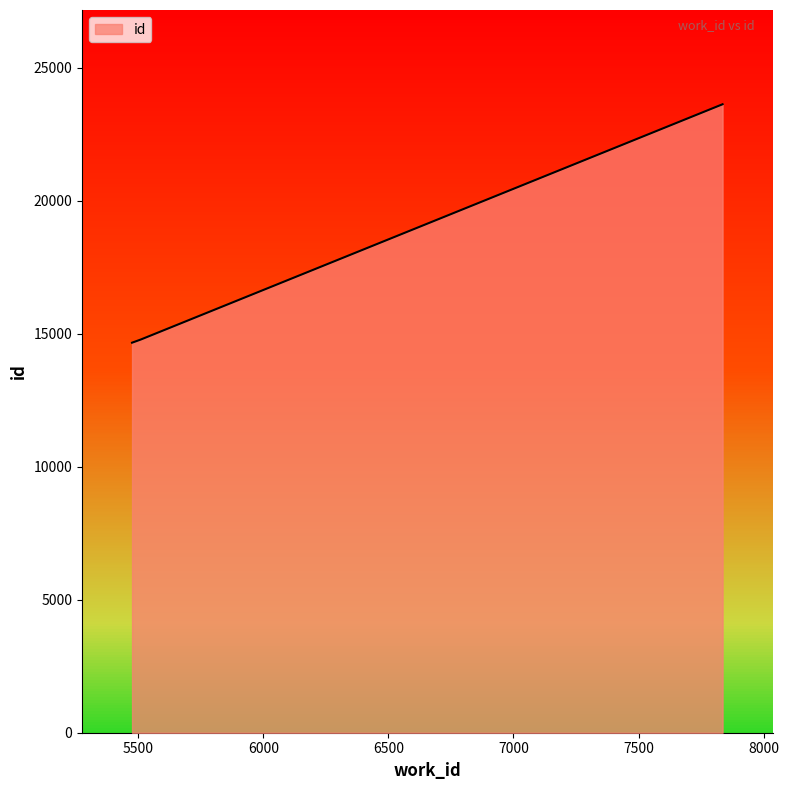

What is the maximum value shown in the chart?

23623